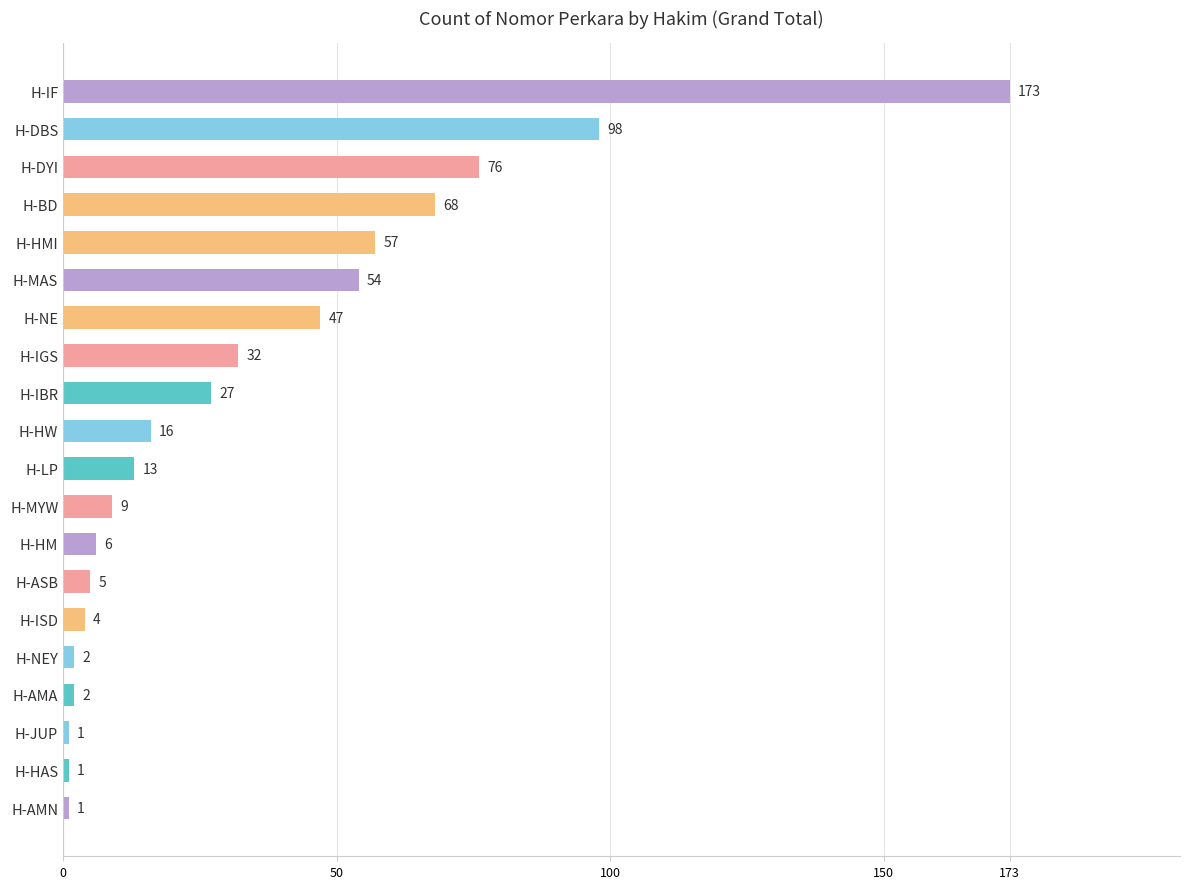

Between H-NE and H-DYI, which is larger?

H-DYI